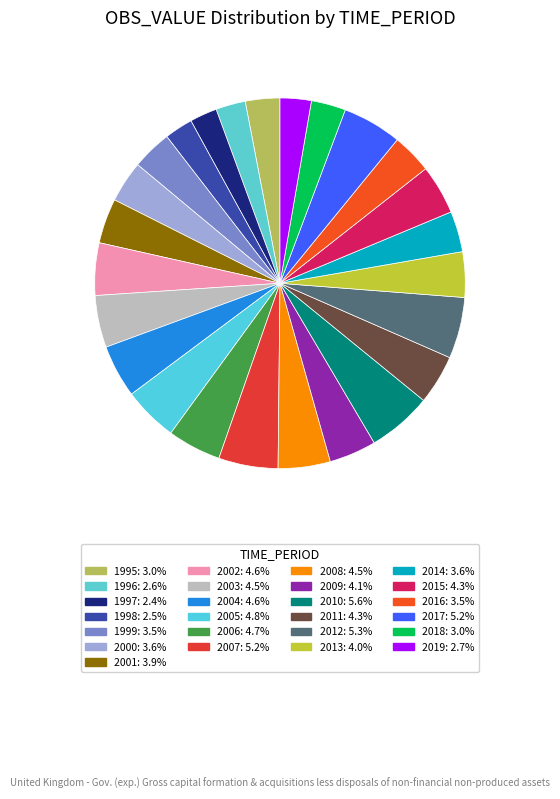

Is it true that 1996 is 3% of the pie?

True